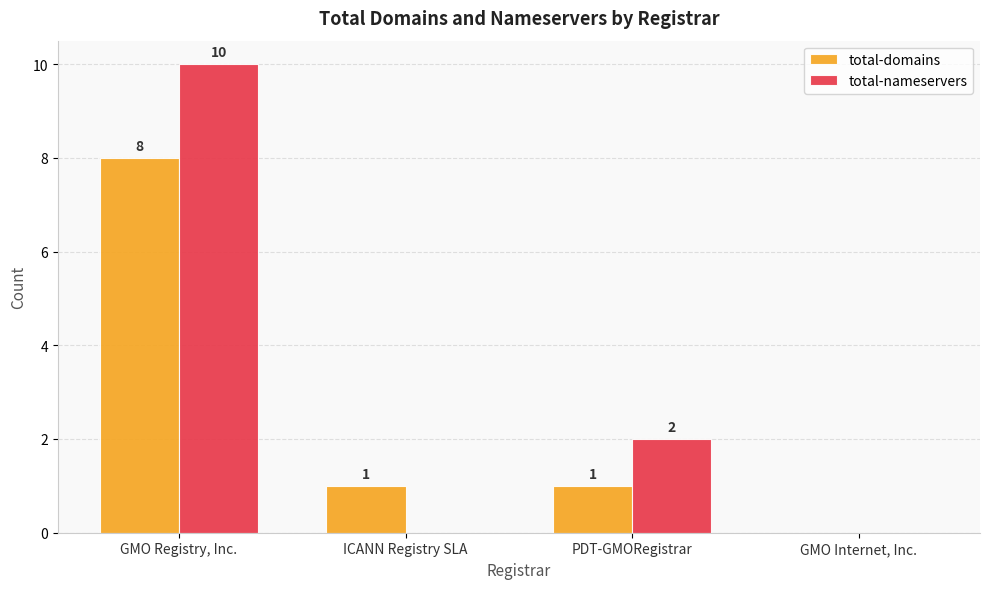

The value of total-nameservers at GMO Internet, Inc. is 6. True or false?

False